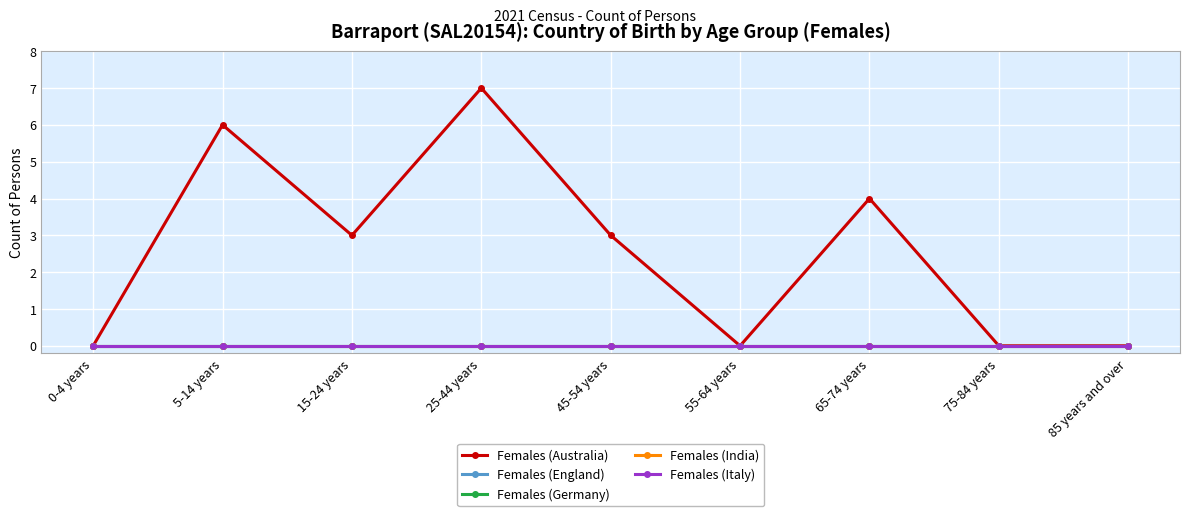

What is the difference between the maximum and minimum values in the Females (Australia) series?

7